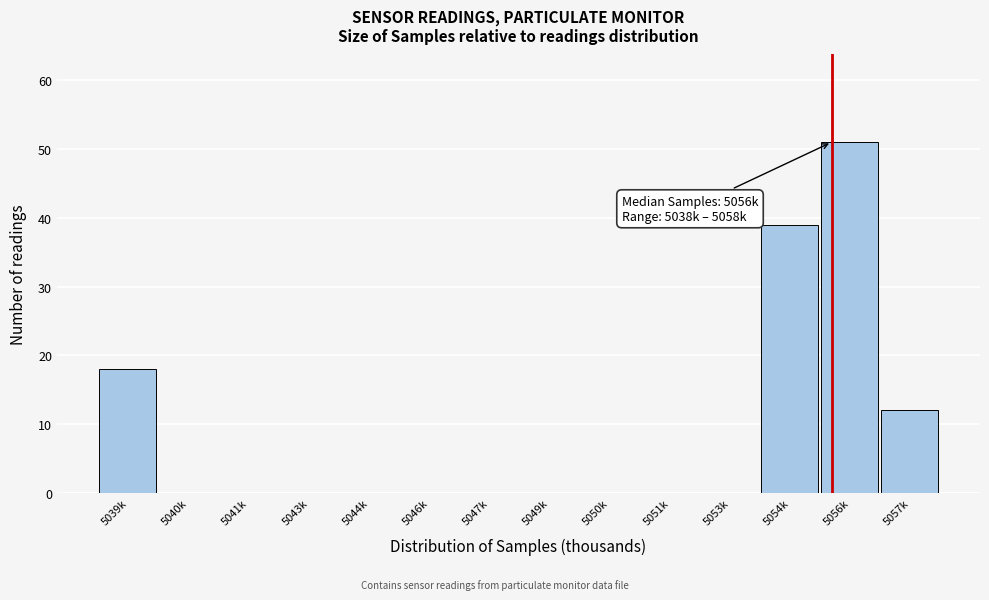

Reading left to right, list all the values displayed in this chart.

5039k=18	5040k=0	5041k=0	5043k=0	5044k=0	5046k=0	5047k=0	5049k=0	5050k=0	5051k=0	5053k=0	5054k=39	5056k=51	5057k=12